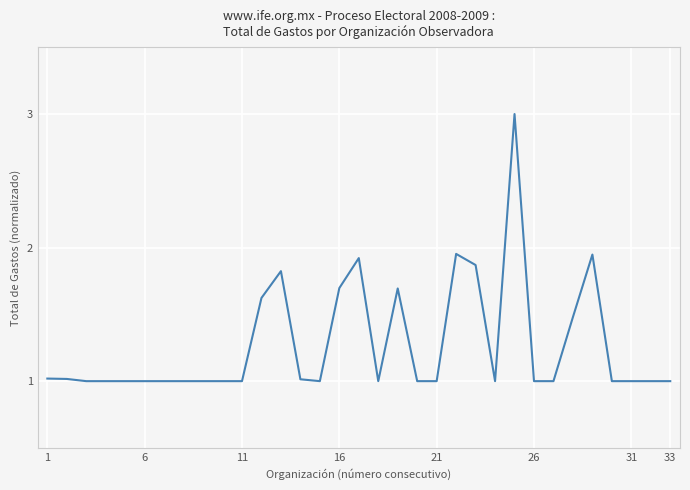

What is the greatest value displayed?

3.0